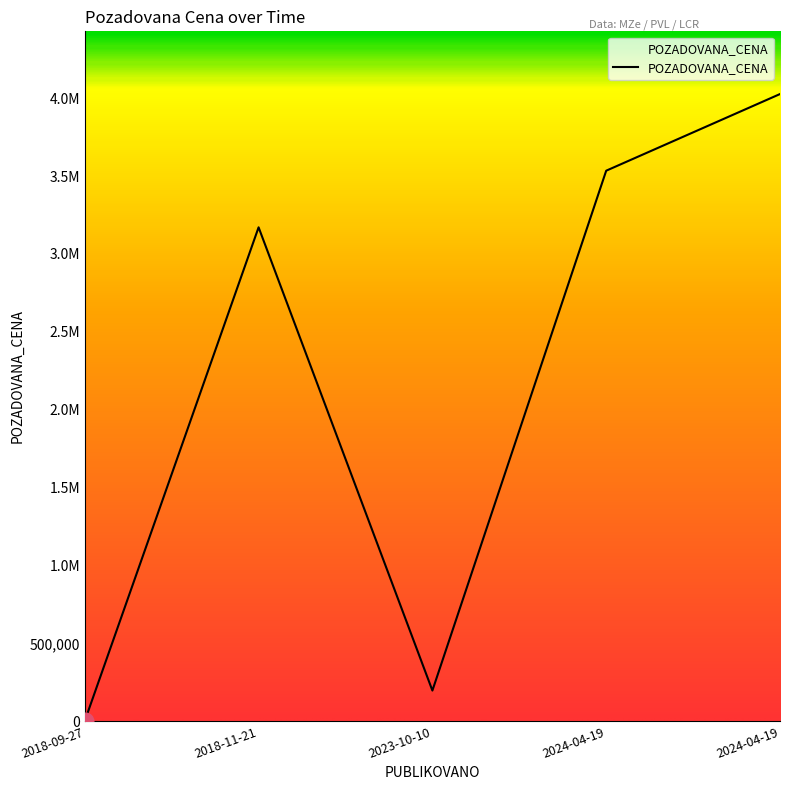

Does the chart display data point markers on the line(s)?

No